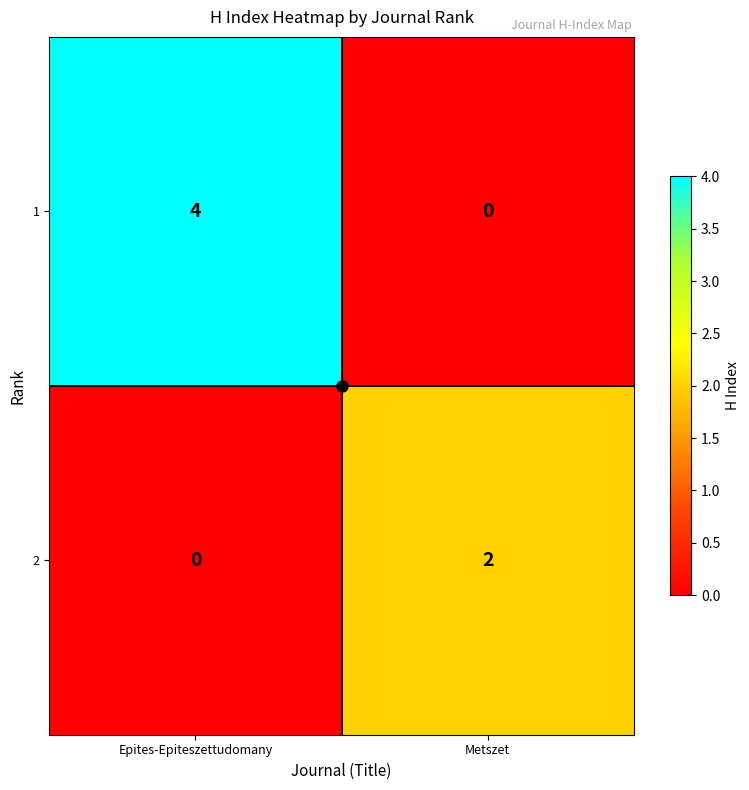

Which label corresponds to the largest value in the chart?

Epites-Epiteszettudomany